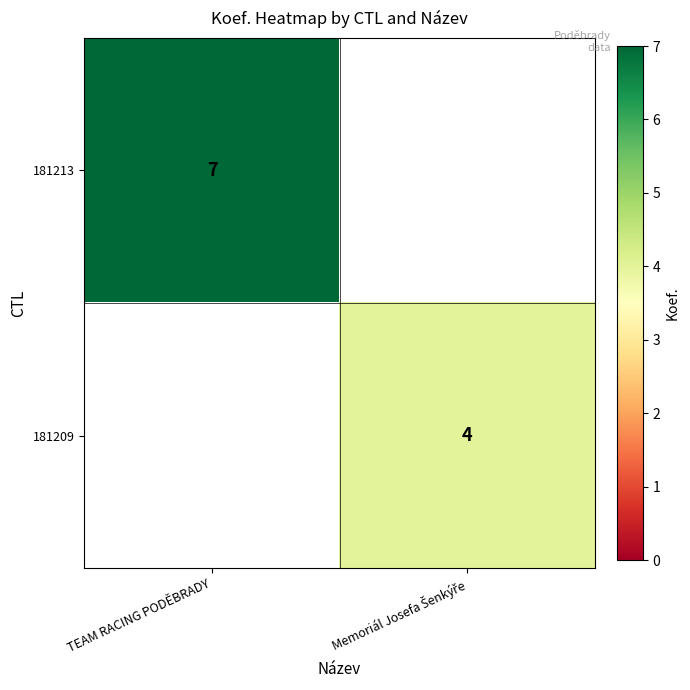

Count the number of categories in the chart.

2